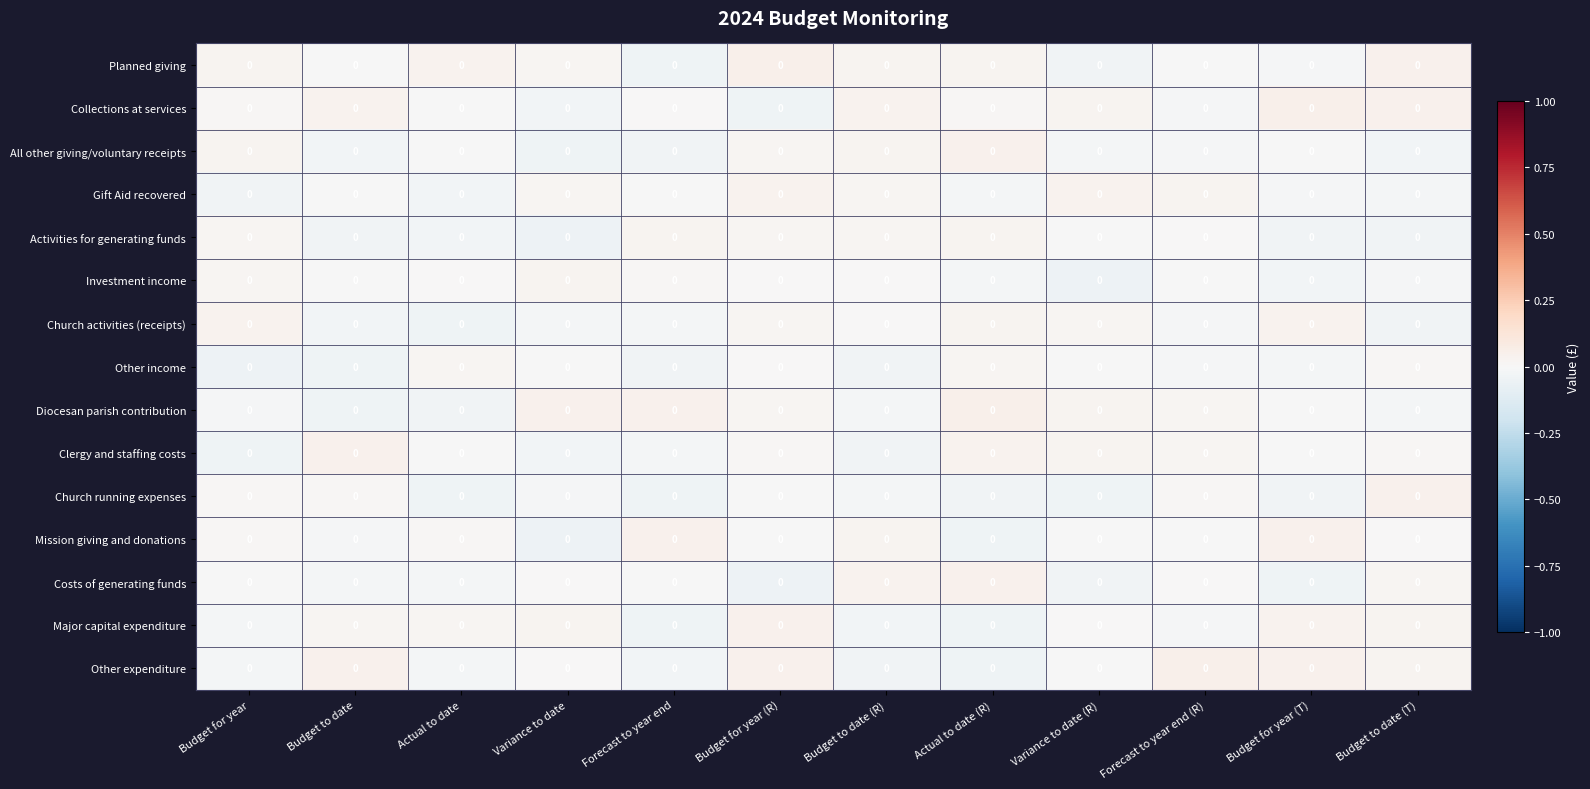

At which category does the chart reach its peak across all series?

Forecast to year end (R)